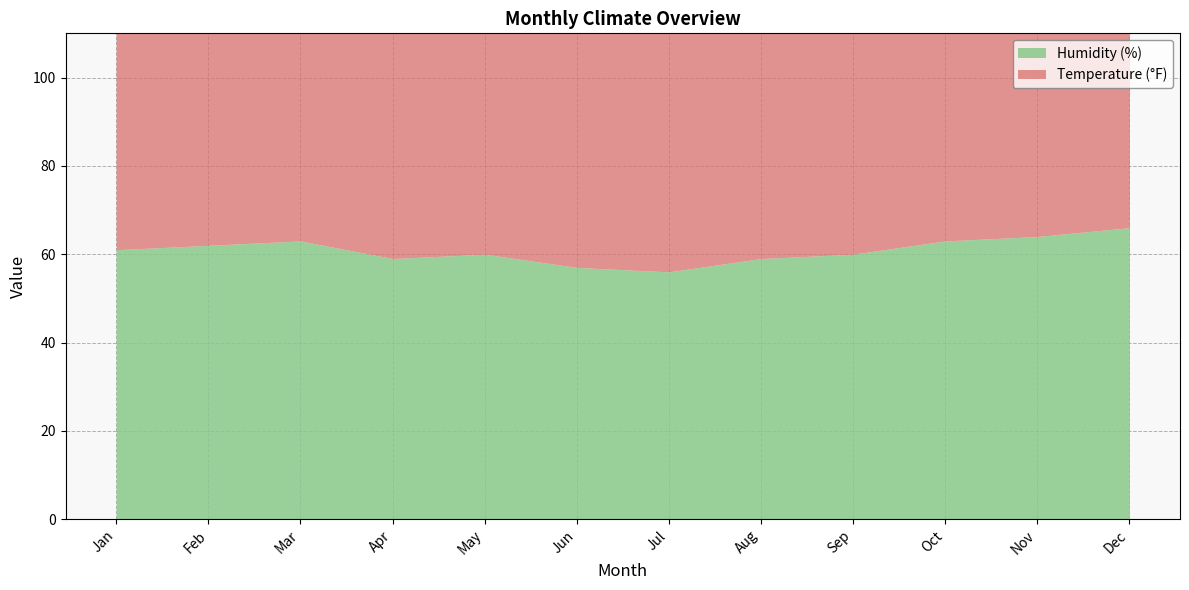

Which category has the highest value in the Humidity (%) series?

Dec